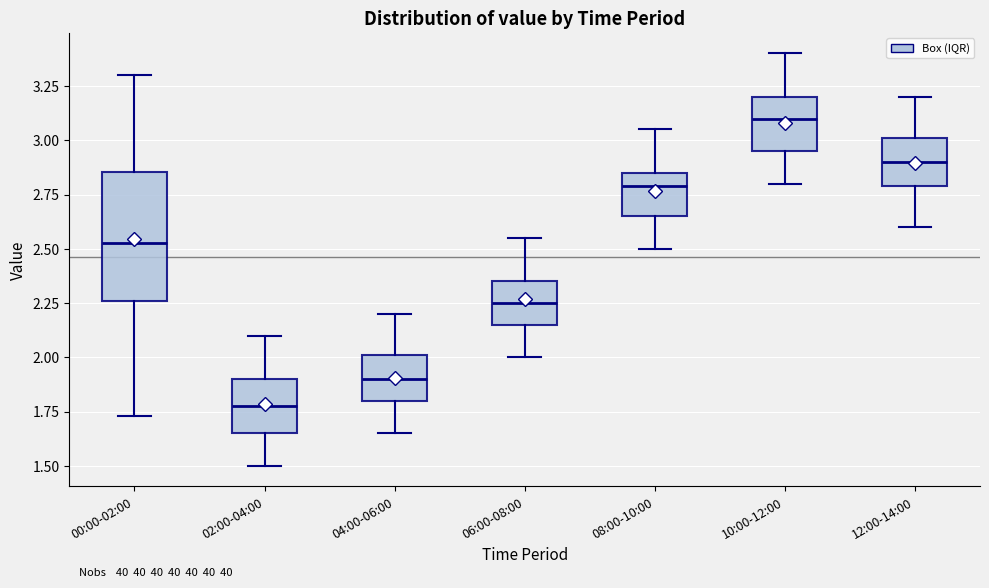

Reading left to right, transcribe this box plot: for each box, give where its median line is, the range the box spans, and where its two whiskers end, as read against the y-axis. The values are not printed on the chart, so give them approximately, as read against the axis.

00:00-02:00: median 2.55, box 2.25 to 2.85, whiskers 1.75 to 3.30
02:00-04:00: median 1.80, box 1.65 to 1.90, whiskers 1.50 to 2.10
04:00-06:00: median 1.90, box 1.80 to 2.00, whiskers 1.65 to 2.20
06:00-08:00: median 2.25, box 2.15 to 2.35, whiskers 2.00 to 2.55
08:00-10:00: median 2.80, box 2.65 to 2.85, whiskers 2.50 to 3.05
10:00-12:00: median 3.10, box 2.95 to 3.20, whiskers 2.80 to 3.40
12:00-14:00: median 2.90, box 2.80 to 3.00, whiskers 2.60 to 3.20